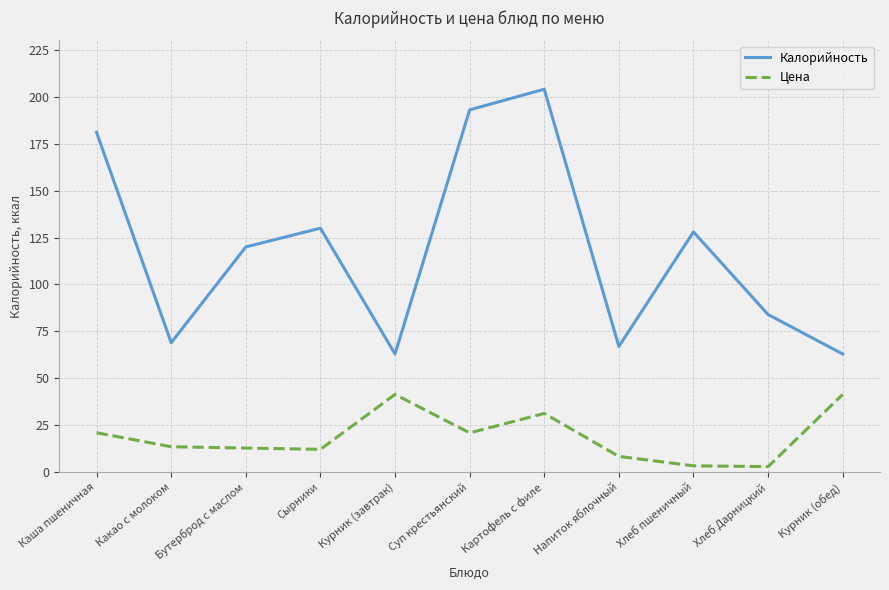

What position from the right is Суп крестьянский?

6